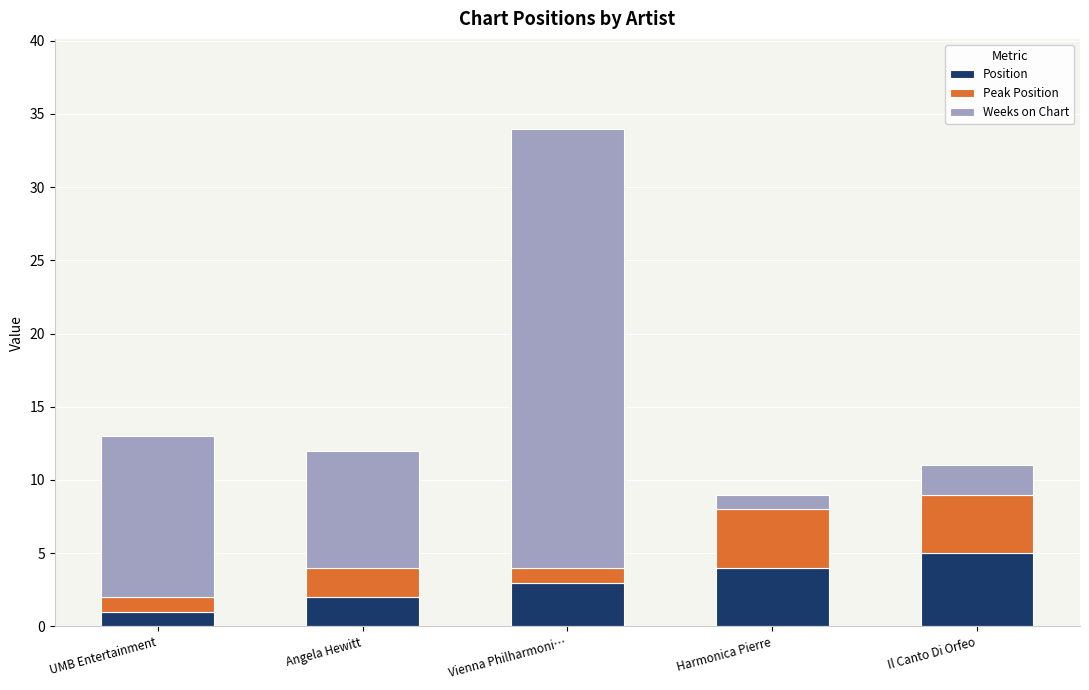

What is the difference between the maximum and minimum values in the Position series?

4